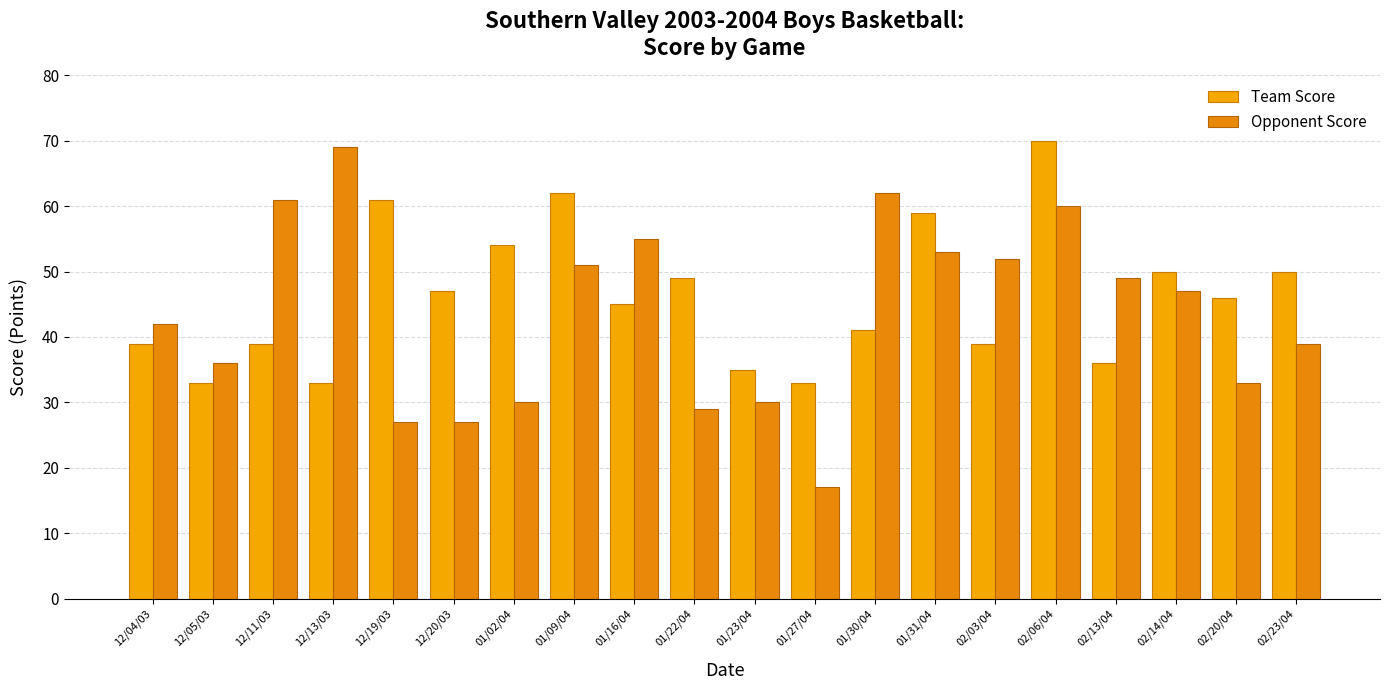

What is the difference between the highest and lowest values at 02/03/04?

13